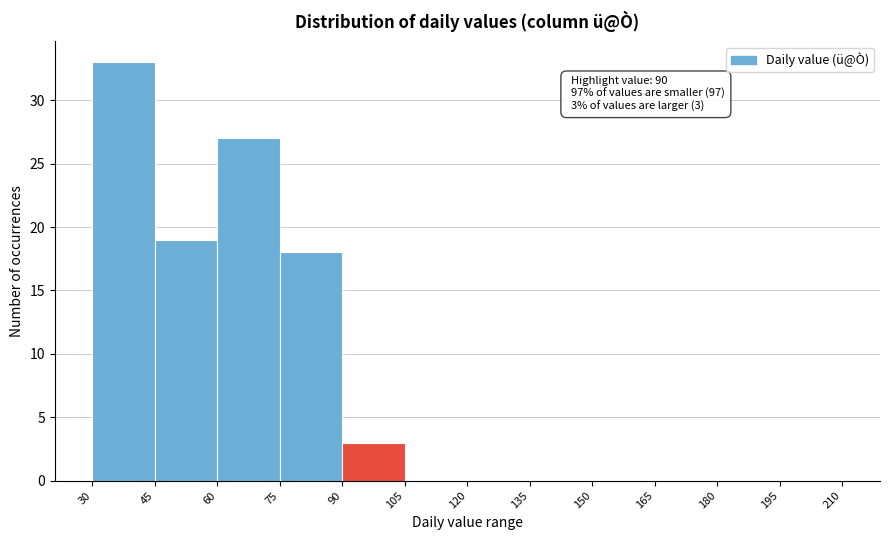

Which range on the x-axis has the tallest bar?

30 to 45